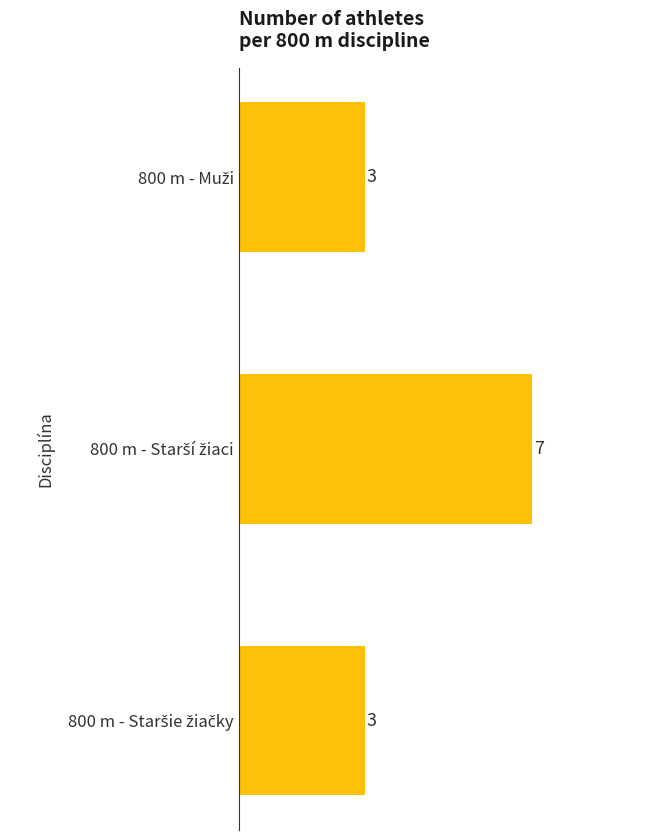

What is the greatest value displayed?

7